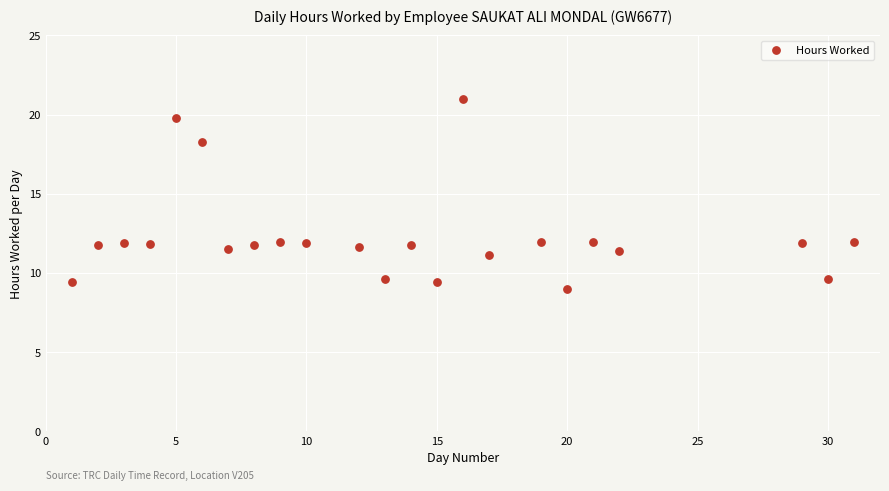

What is the range of Y values (max minus min)?

12.0